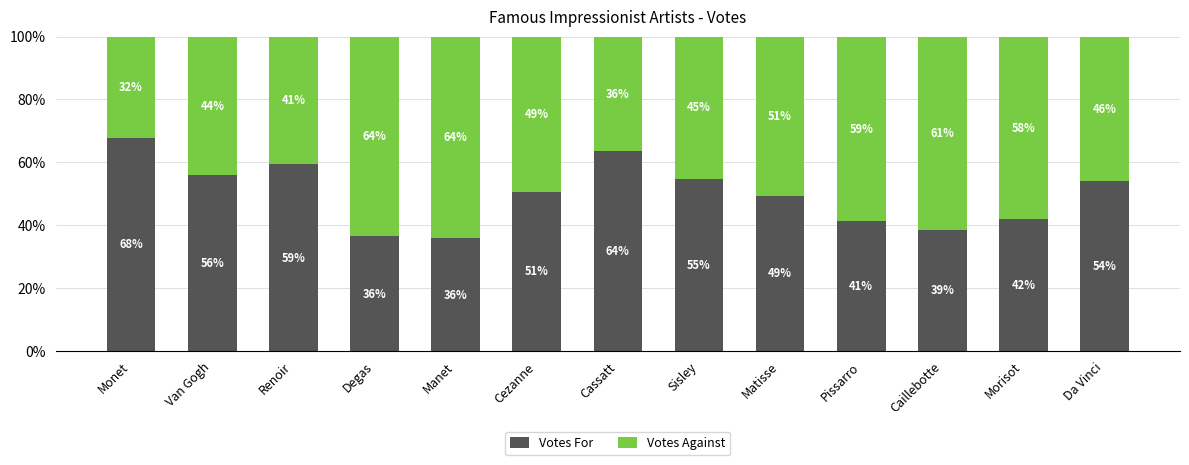

Is it true that Votes For equals 59.4 at Renoir?

True